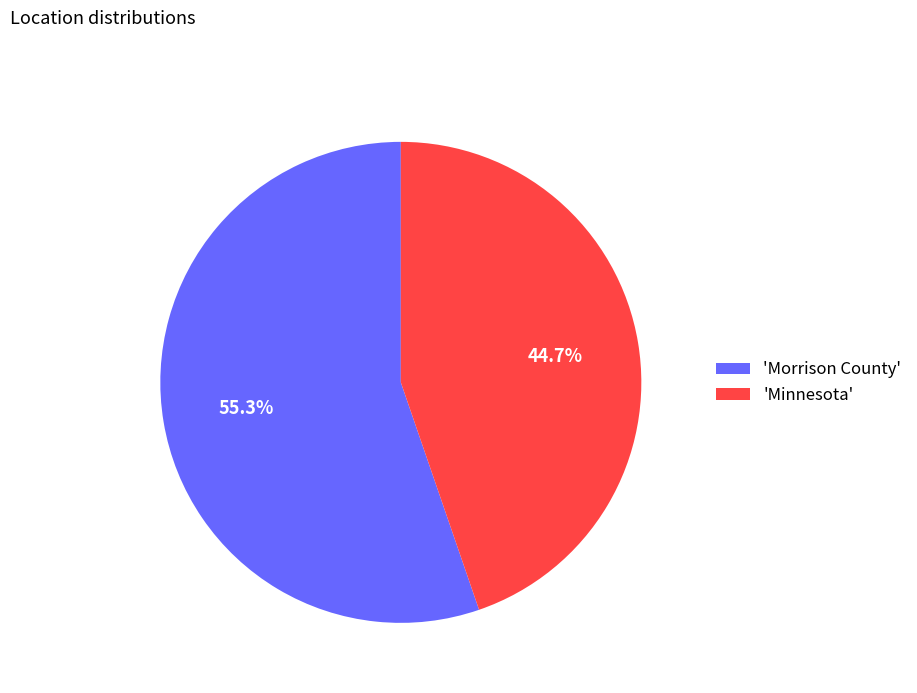

How many segments does this pie chart have?

2